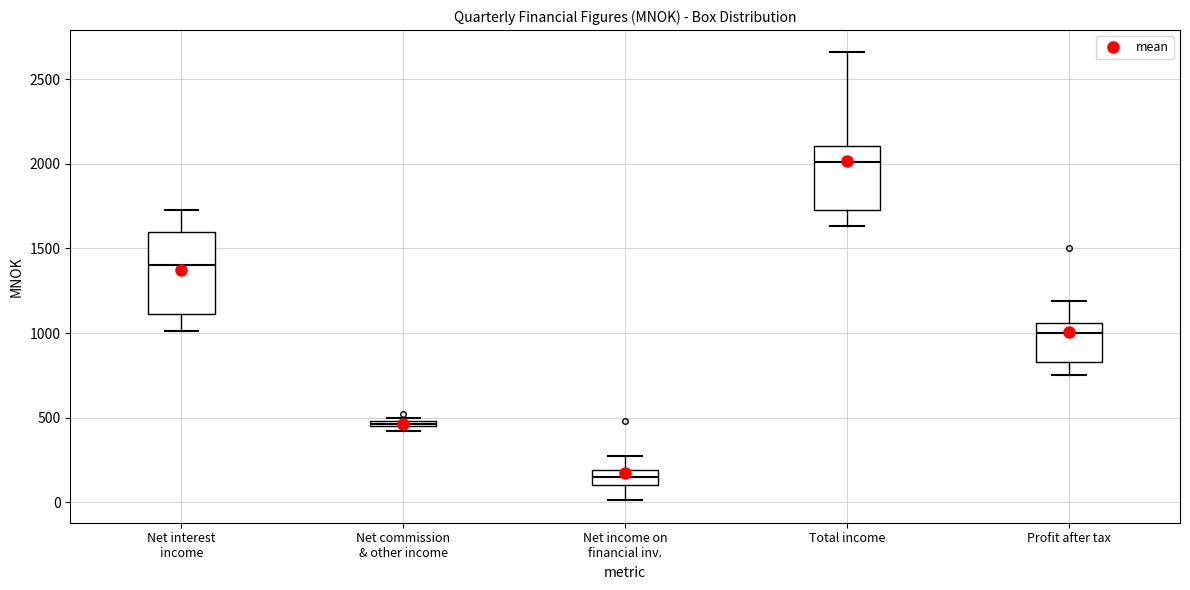

Which box's median line is the highest?

Total income